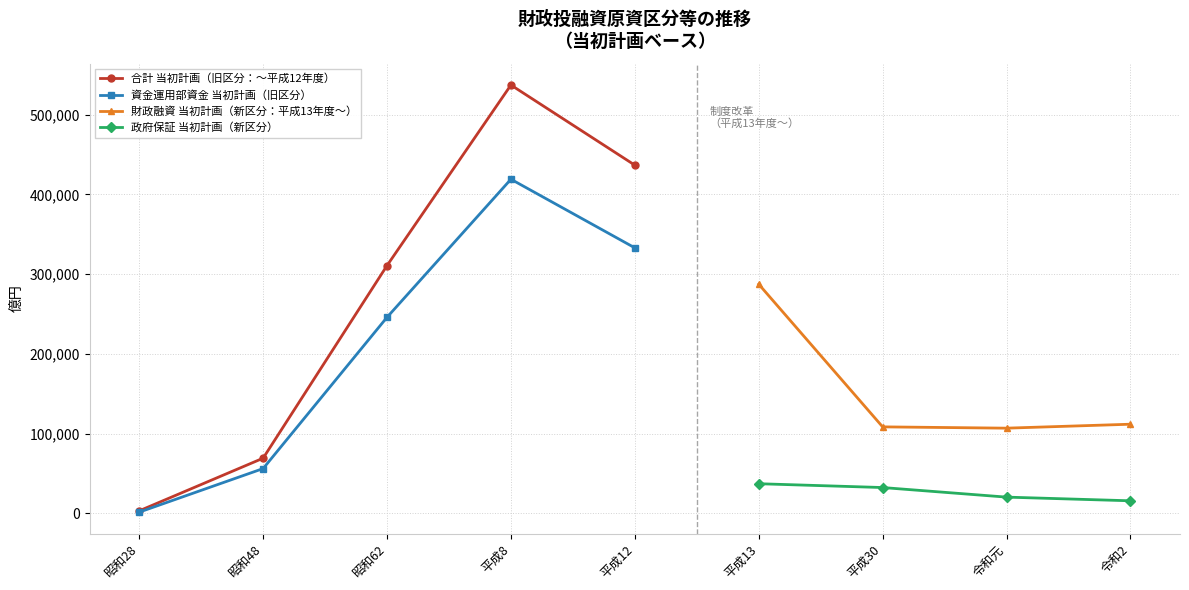

How many interior local valleys does the 財政融資 当初計画（新区分：平成13年度〜） series have?

1